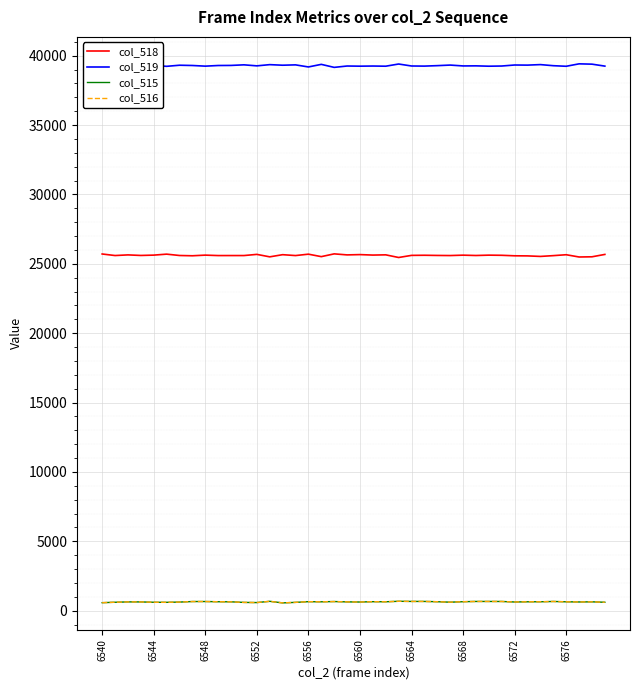

What is the minimum value shown in the chart?

559